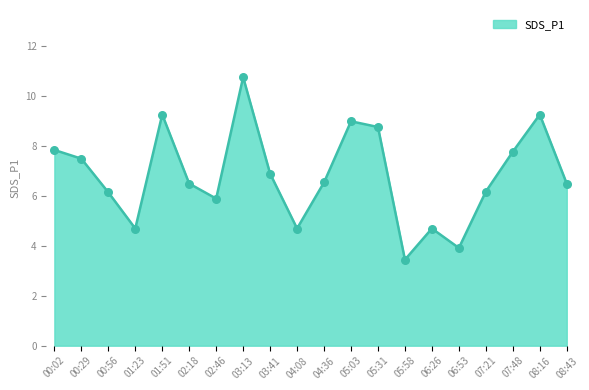

What is the change in value from 00:02 to 01:51?

+1.4